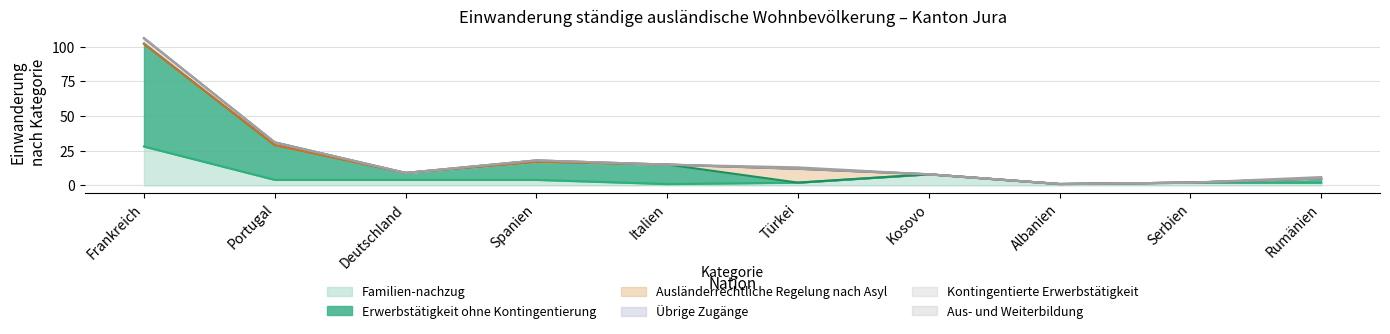

Which series has the largest total across all categories?

Erwerbstätigkeit ohne Kontingentierung